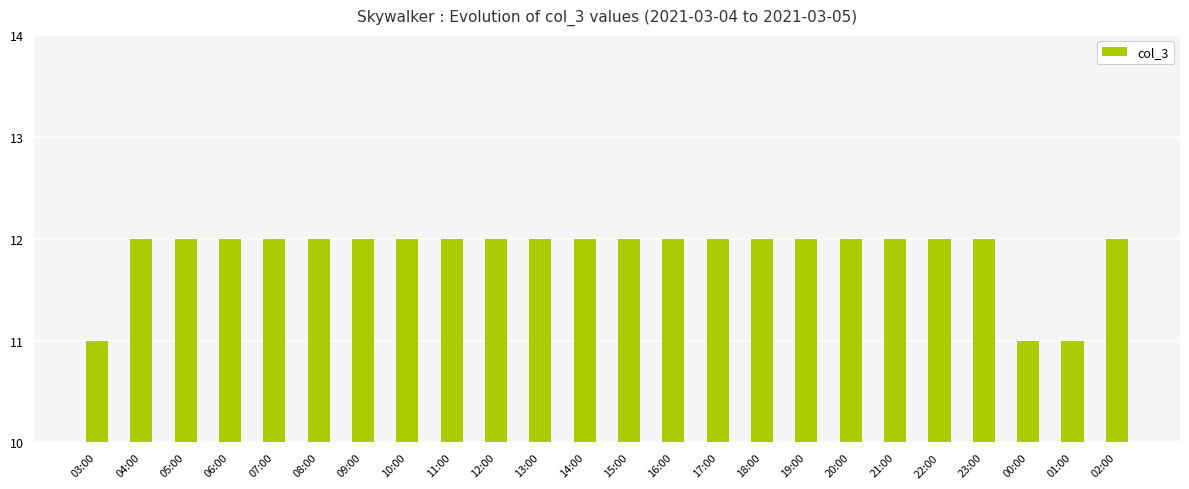

What is the ratio of the value at 11:00 to the value at 03:00?

1.1